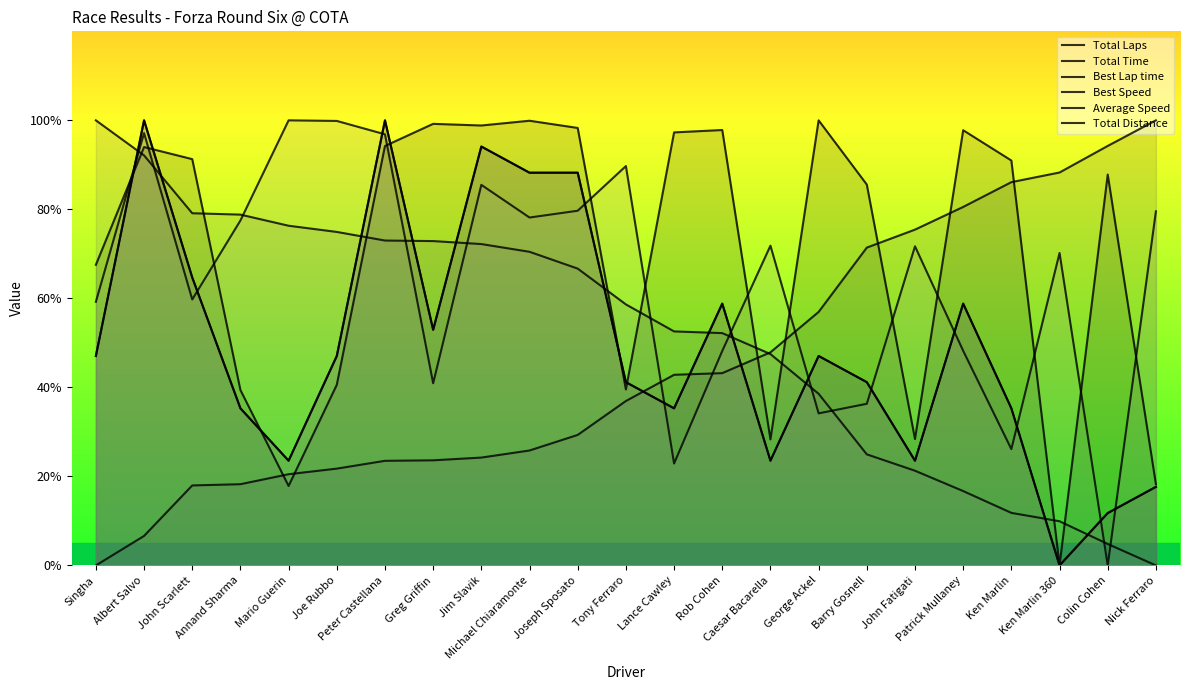

What is the difference between the second highest and minimum values in the Total Distance series?

100.0